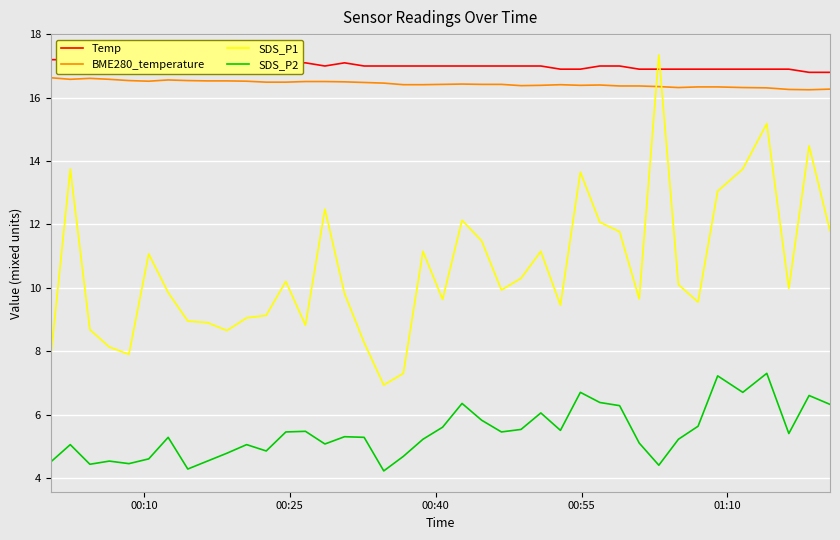

List the series in order of their peak value, highest first.

SDS_P1, Temp, BME280_temperature, SDS_P2